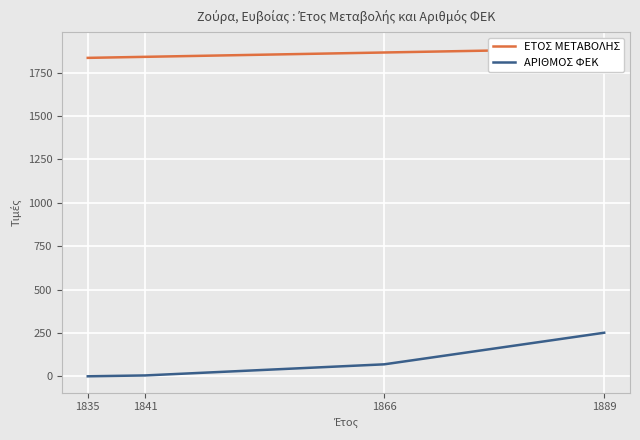

The ΑΡΙΘΜΟΣ ΦΕΚ series shows 0 at 1835. True or false?

True